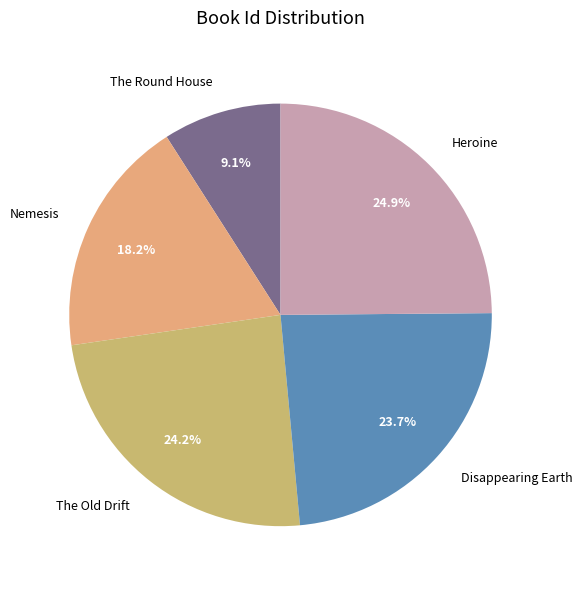

What percentage is the Heroine slice, to the nearest percent?

25%